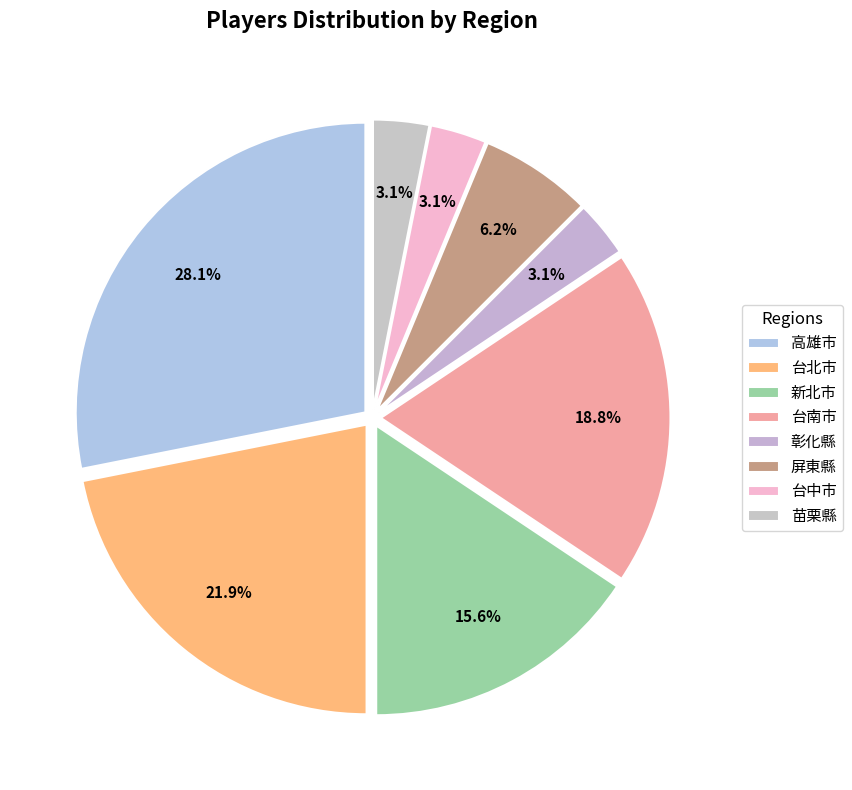

How many slices are in this pie chart?

8